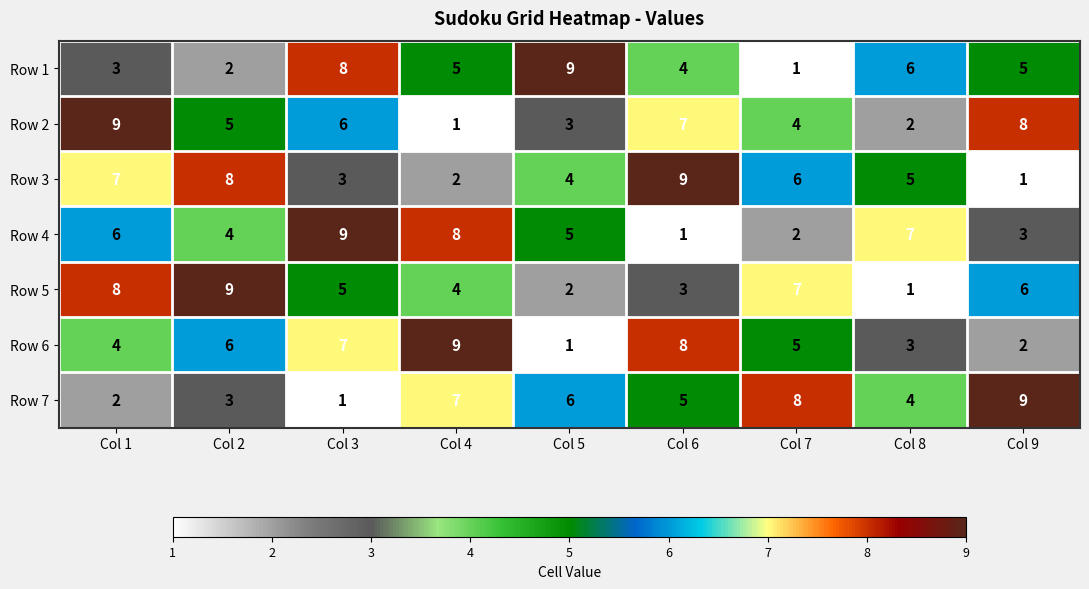

What is the difference between the maximum and second lowest values in the Row 5 series?

7